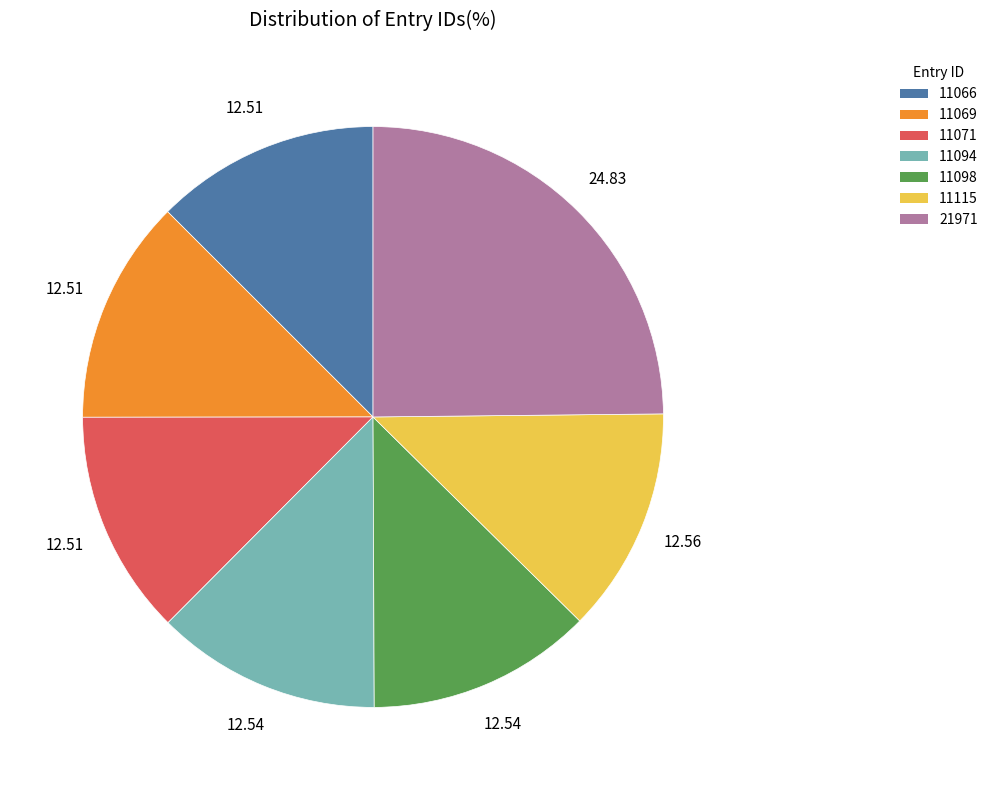

Does 11094 represent more than half of the total?

No